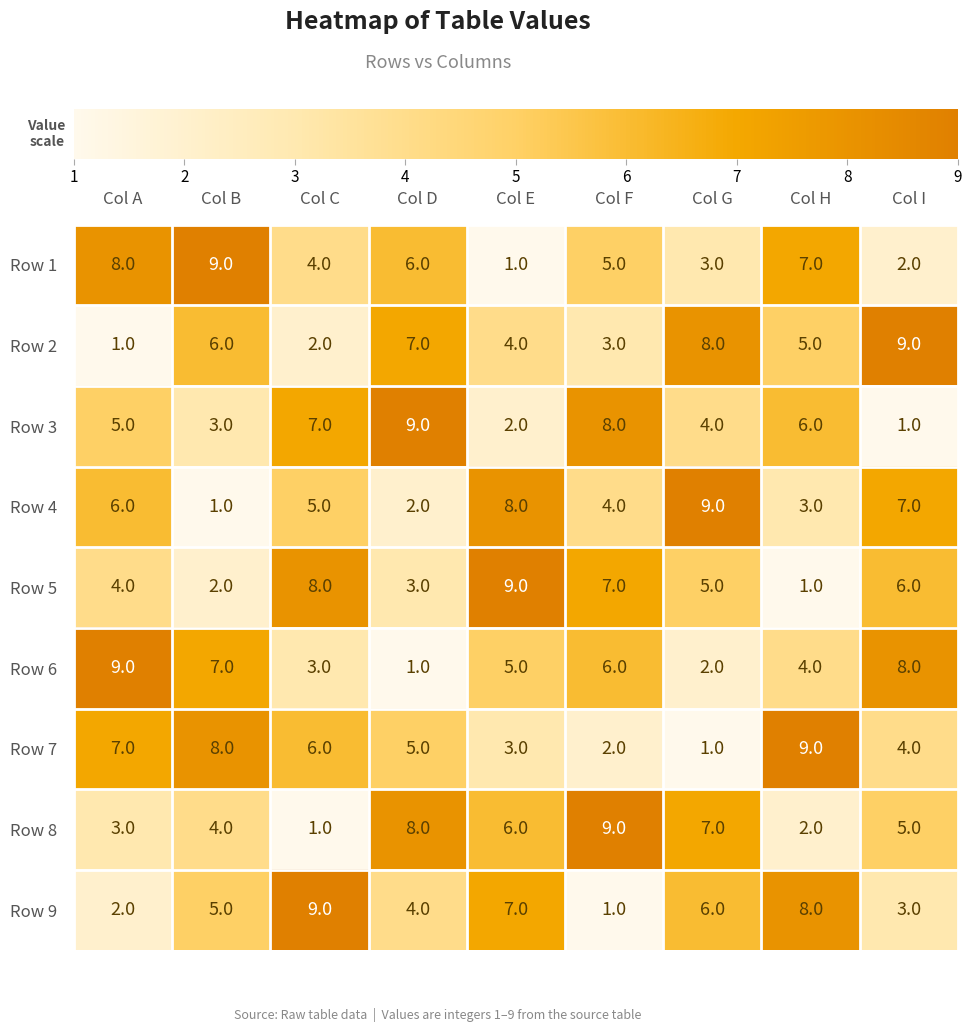

What is the smallest value displayed?

1